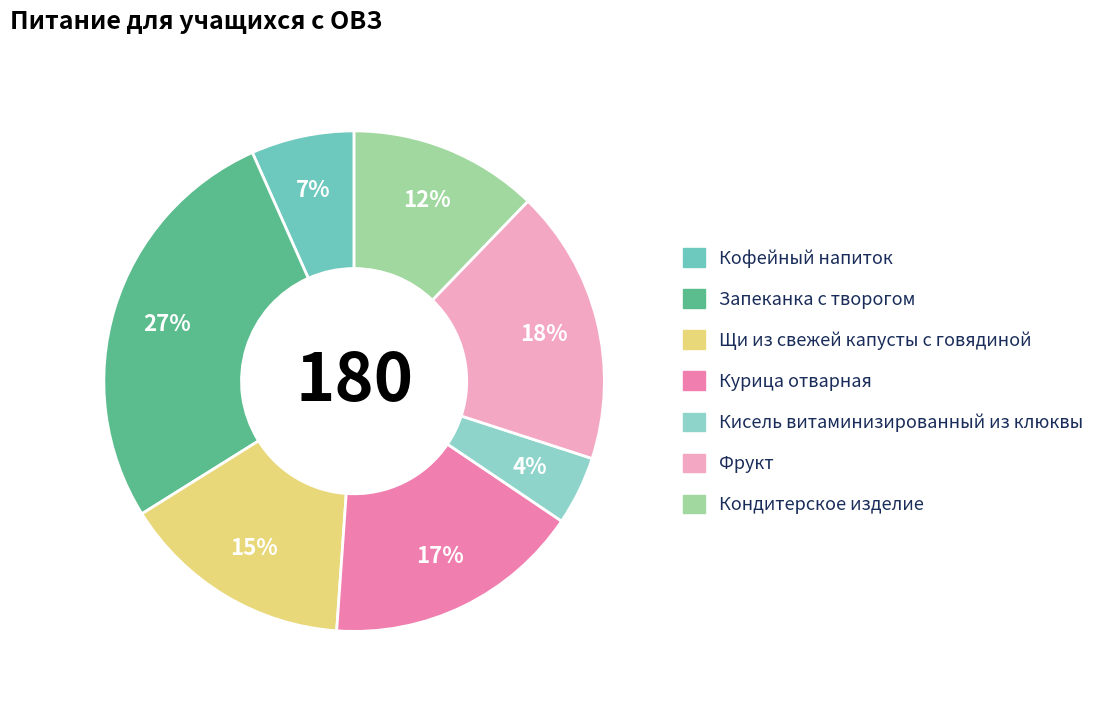

To the nearest percent, what is the combined percentage of Кисель витаминизированный из клюквы and Курица отварная?

21%